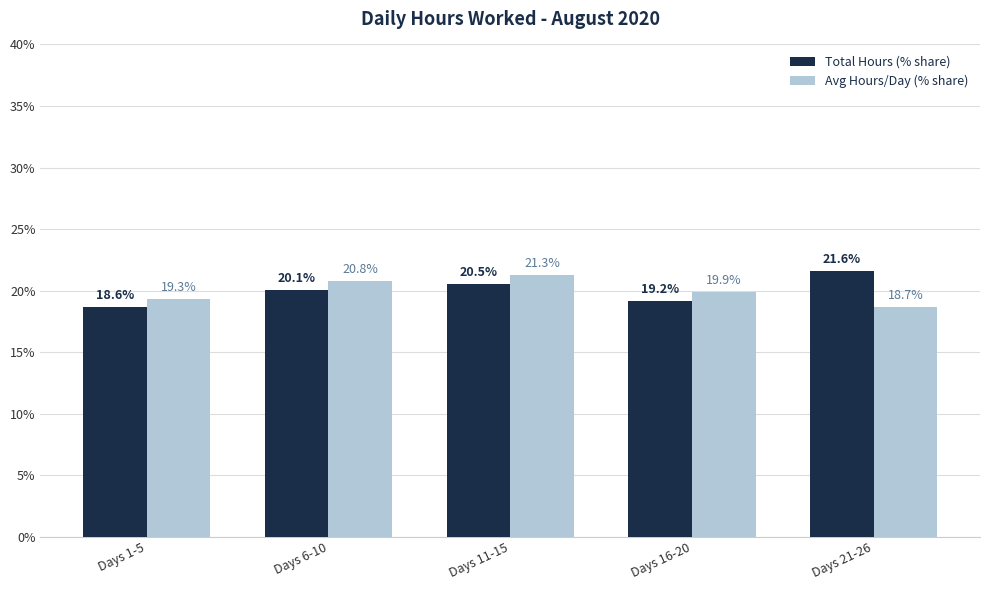

Count the number of categories in the chart.

5